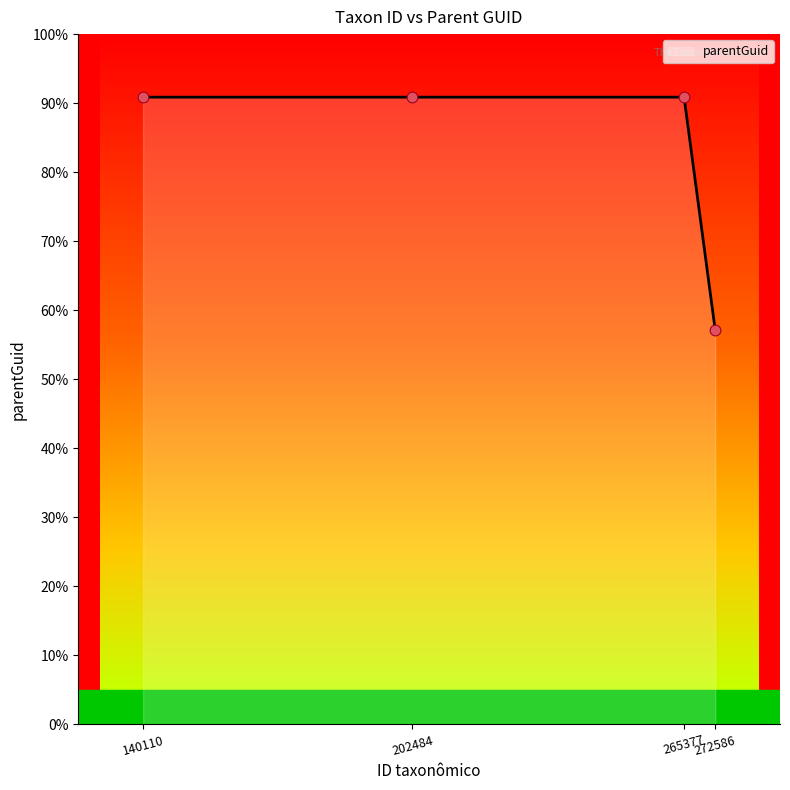

Approximately how many times larger is the value at 202484 compared to 272586?

1.6